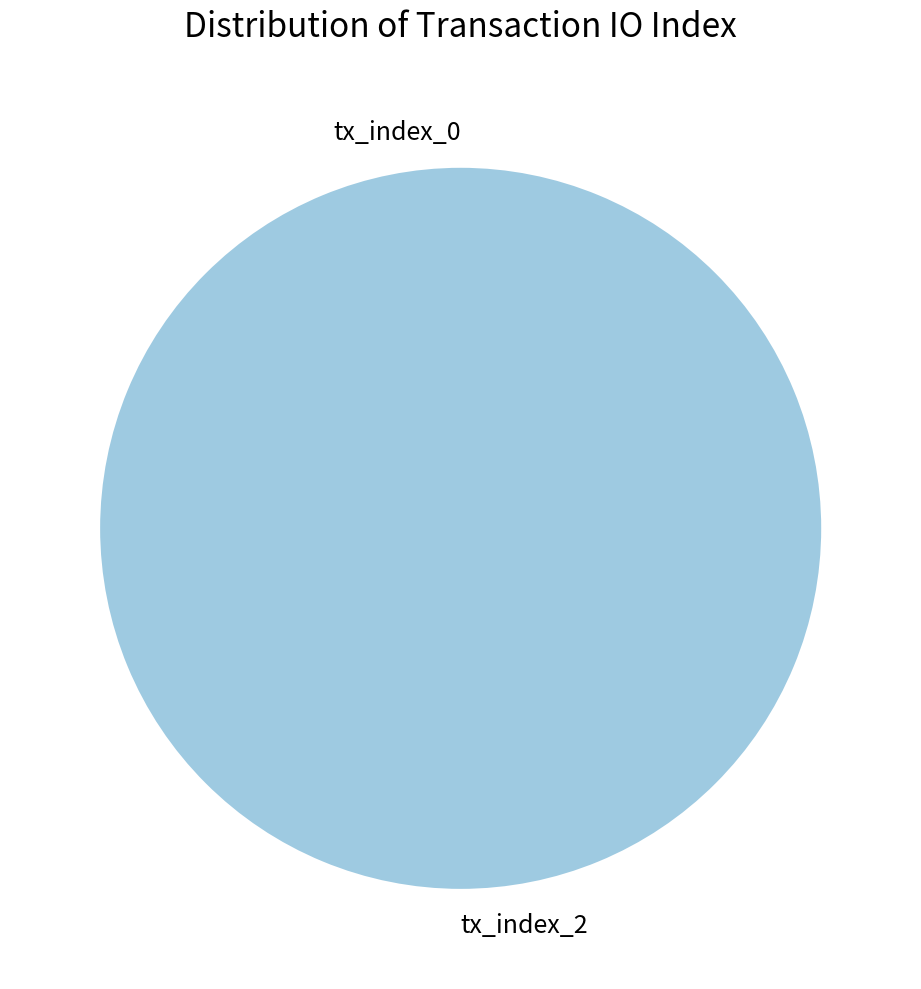

The tx_index_2 slice represents 99% of the pie. True or false?

False